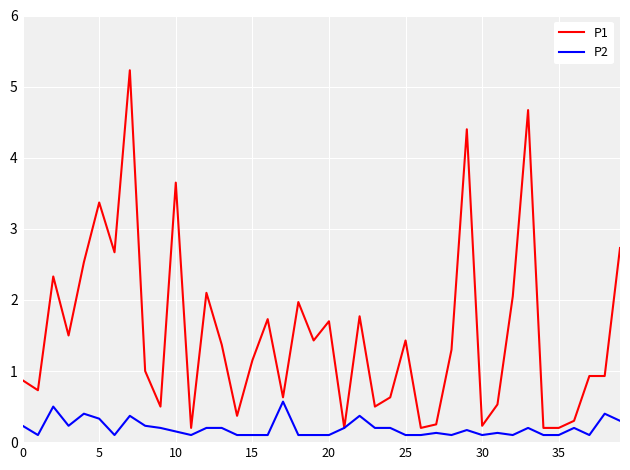

What is the greatest value displayed?

5.2